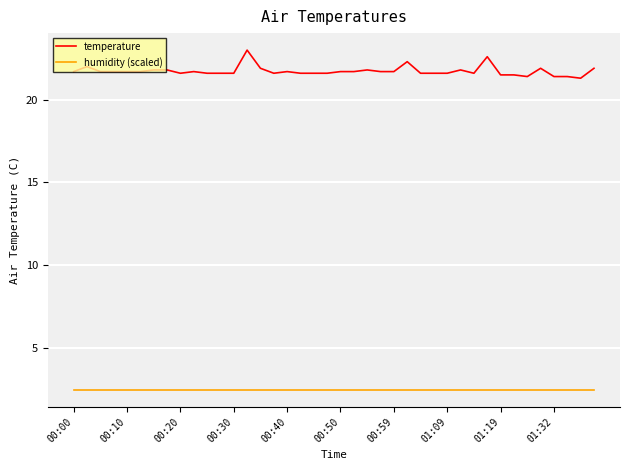

Which series has the largest total across all categories?

temperature